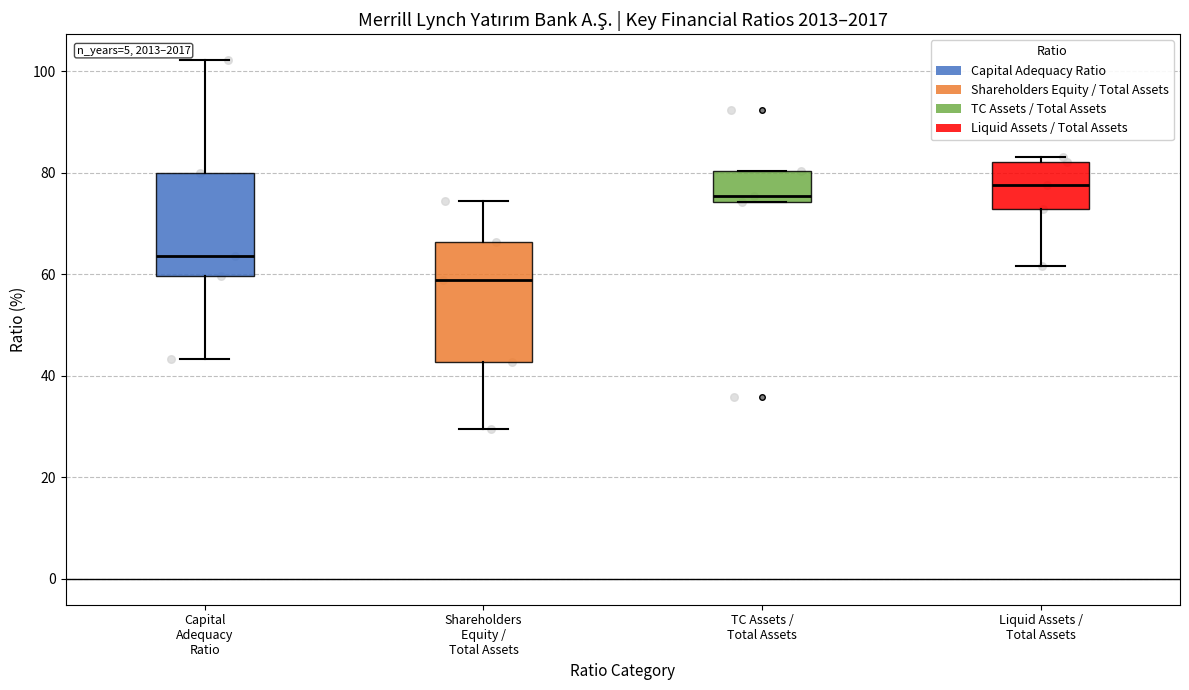

Reading left to right, transcribe this box plot: for each box, give where its median line is, the range the box spans, and where its two whiskers end, as read against the y-axis. The values are not printed on the chart, so give them approximately, as read against the axis.

Capital Adequacy Ratio: median 64, box 60 to 80, whiskers 44 to 102
Shareholders Equity / Total Assets: median 58, box 42 to 66, whiskers 30 to 74
TC Assets / Total Assets: median 76, box 74 to 80, whiskers 74 to 80
Liquid Assets / Total Assets: median 78, box 72 to 82, whiskers 62 to 84